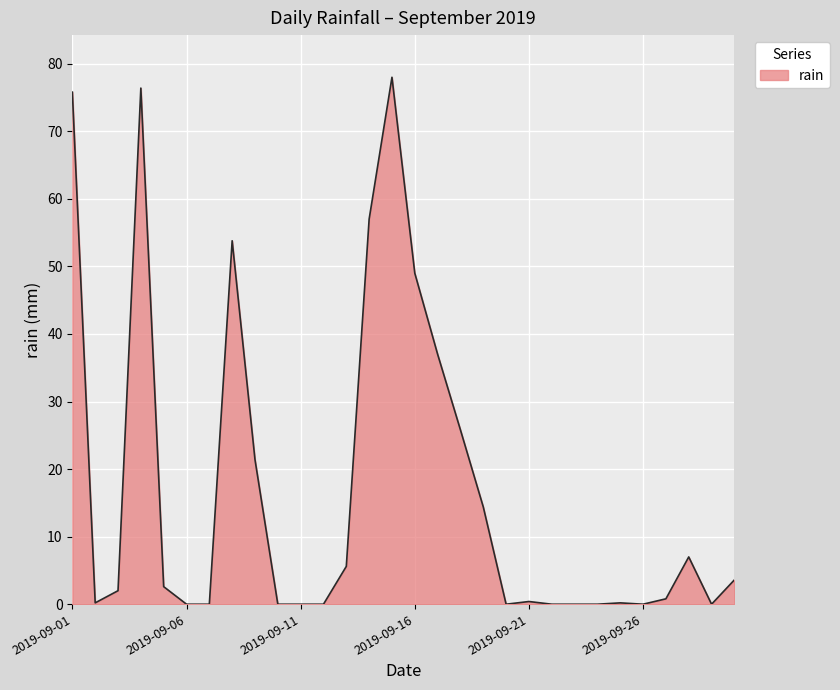

What is the difference between the maximum and minimum values?

78.0